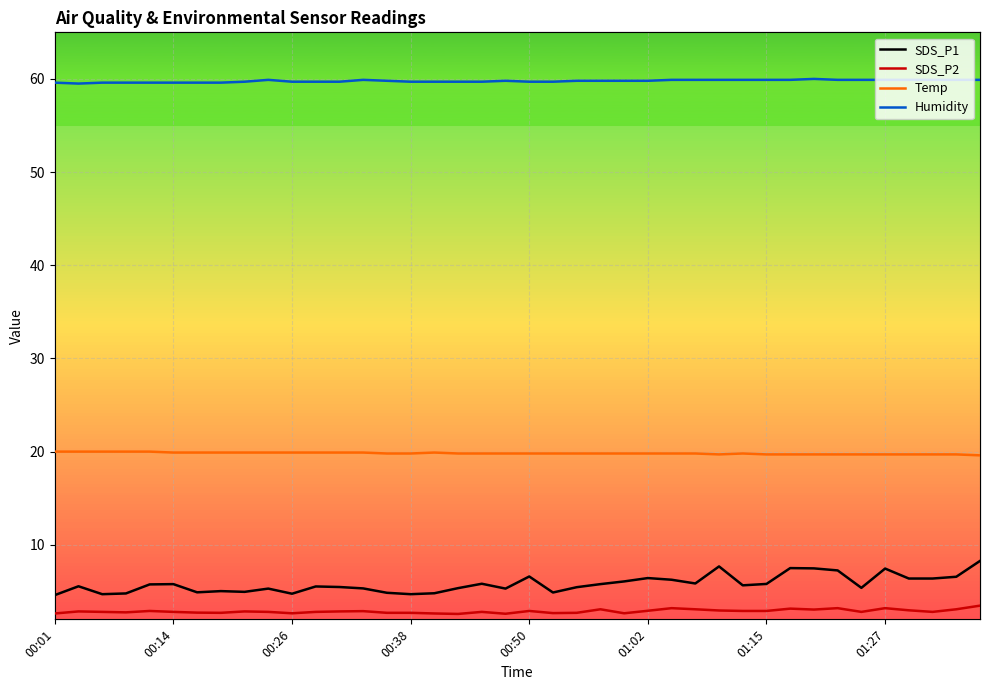

Which has a higher value, 25 or 16?

25